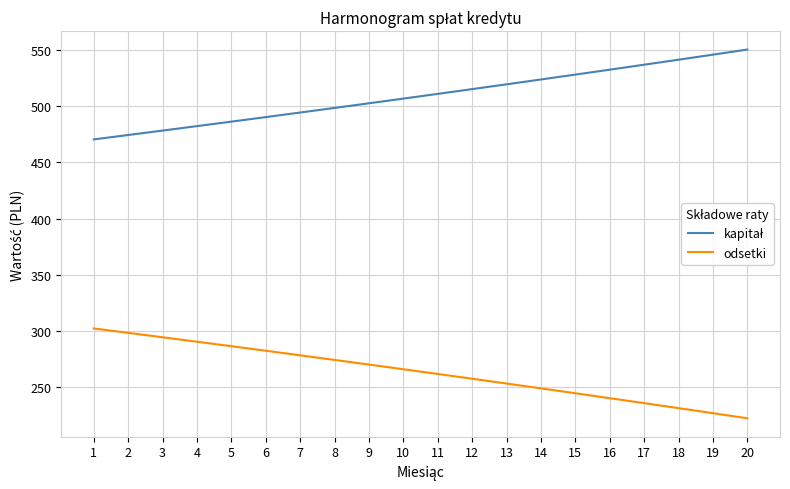

What is the approximate value of odsetki at 4?

290.3